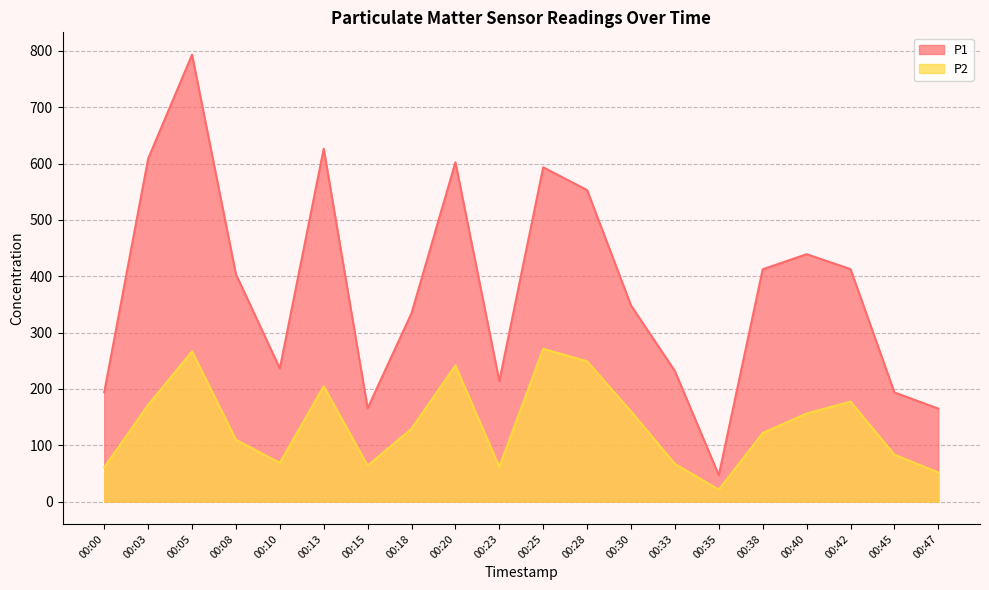

At 00:03, list the series in order from smallest to largest.

P2, P1